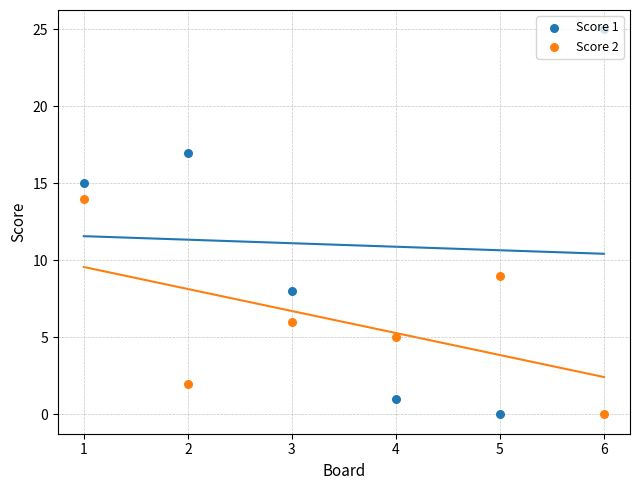

Which series has the widest spread of Y values?

Score 1